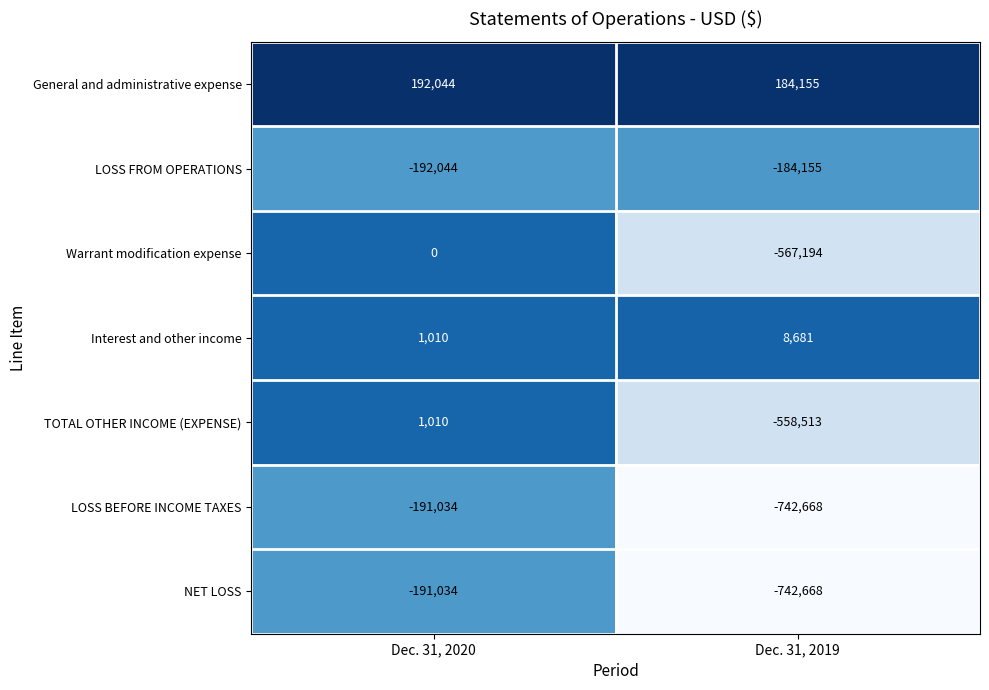

Where is Interest and other income nearest to the value 4845?

Dec. 31, 2020